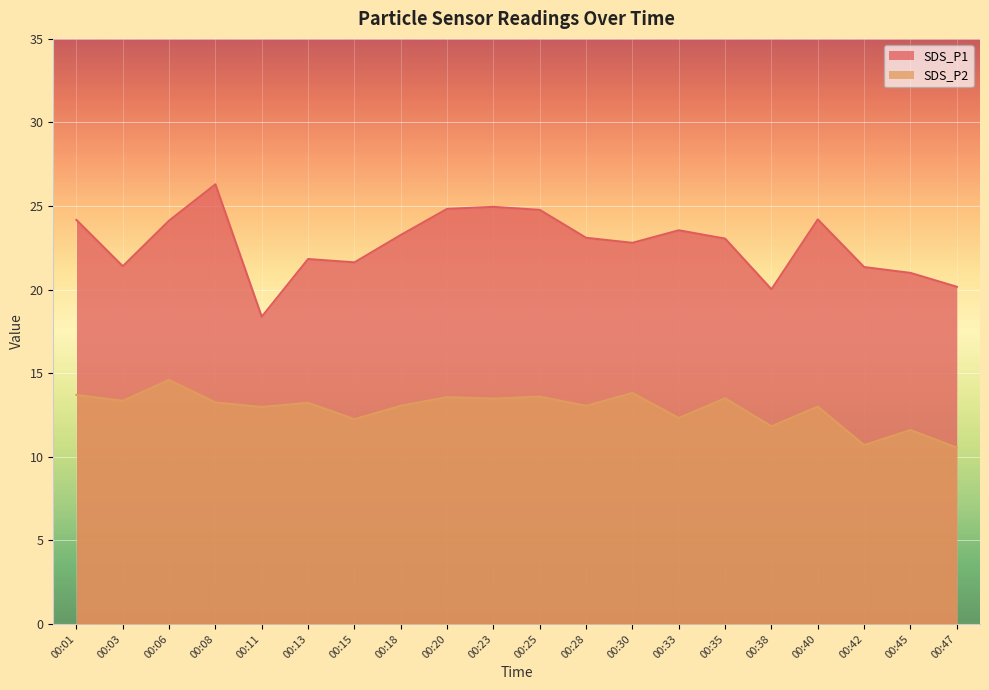

At which label is SDS_P1 closest to 22?

00:13